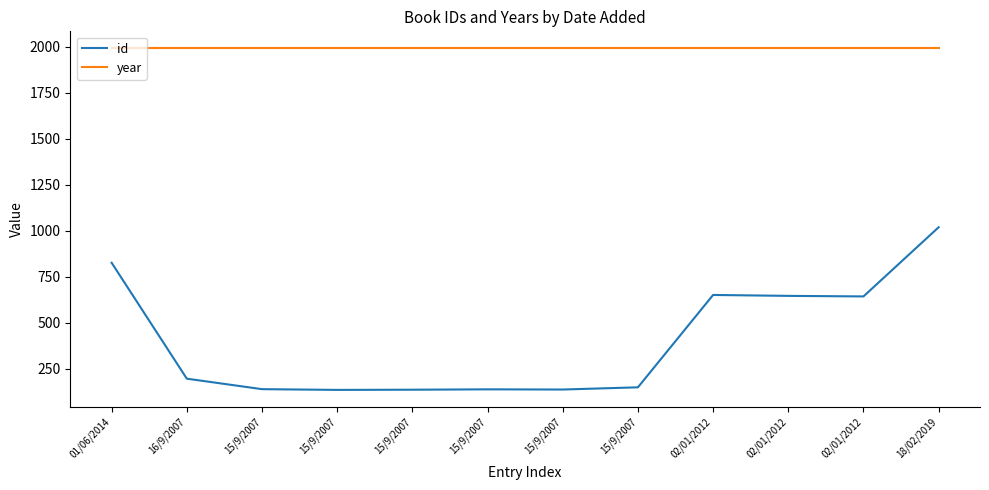

How many lines are shown in the chart?

2